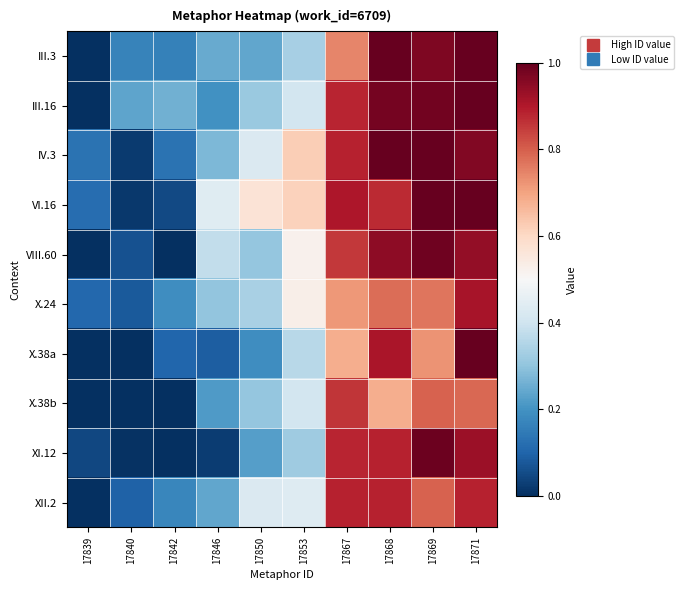

Reading left to right, list all the values displayed in this chart.

III.3: 17839=0.0	17840=0.2	17842=0.2	17846=0.2	17850=0.2	17853=0.3	17867=0.7	17868=1.0	17869=1.0	17871=1.0
III.16: 17839=0.0	17840=0.2	17842=0.3	17846=0.2	17850=0.3	17853=0.4	17867=0.9	17868=1.0	17869=1.0	17871=1.0
IV.3: 17839=0.1	17840=0.0	17842=0.1	17846=0.3	17850=0.4	17853=0.6	17867=0.9	17868=1.0	17869=1.0	17871=1.0
VI.16: 17839=0.1	17840=0.0	17842=0.0	17846=0.4	17850=0.6	17853=0.6	17867=0.9	17868=0.9	17869=1.0	17871=1.0
VIII.60: 17839=0.0	17840=0.1	17842=0.0	17846=0.4	17850=0.3	17853=0.5	17867=0.9	17868=0.9	17869=1.0	17871=0.9
X.24: 17839=0.1	17840=0.1	17842=0.2	17846=0.3	17850=0.3	17853=0.5	17867=0.7	17868=0.8	17869=0.8	17871=0.9
X.38a: 17839=0.0	17840=0.0	17842=0.1	17846=0.1	17850=0.2	17853=0.4	17867=0.7	17868=0.9	17869=0.7	17871=1.0
X.38b: 17839=0.0	17840=0.0	17842=0.0	17846=0.2	17850=0.3	17853=0.4	17867=0.9	17868=0.7	17869=0.8	17871=0.8
XI.12: 17839=0.0	17840=0.0	17842=0.0	17846=0.0	17850=0.2	17853=0.3	17867=0.9	17868=0.9	17869=1.0	17871=0.9
XII.2: 17839=0.0	17840=0.1	17842=0.2	17846=0.2	17850=0.4	17853=0.4	17867=0.9	17868=0.9	17869=0.8	17871=0.9